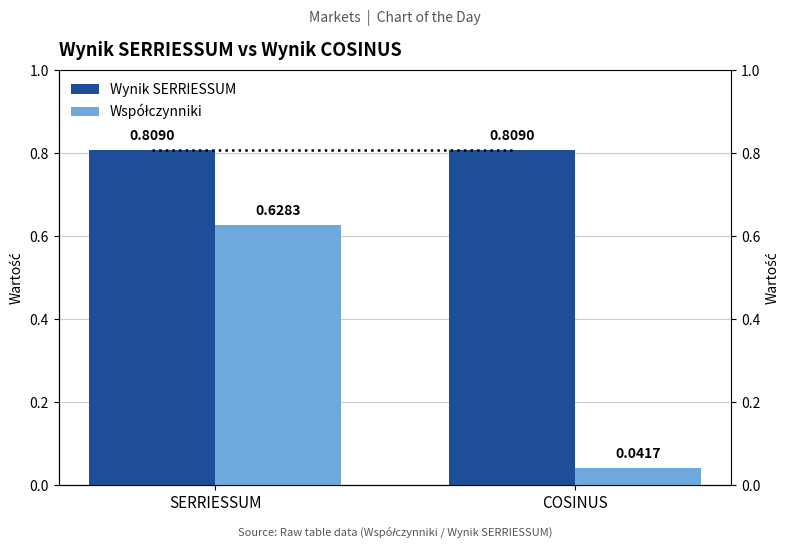

Does the chart contain stacked bars?

No